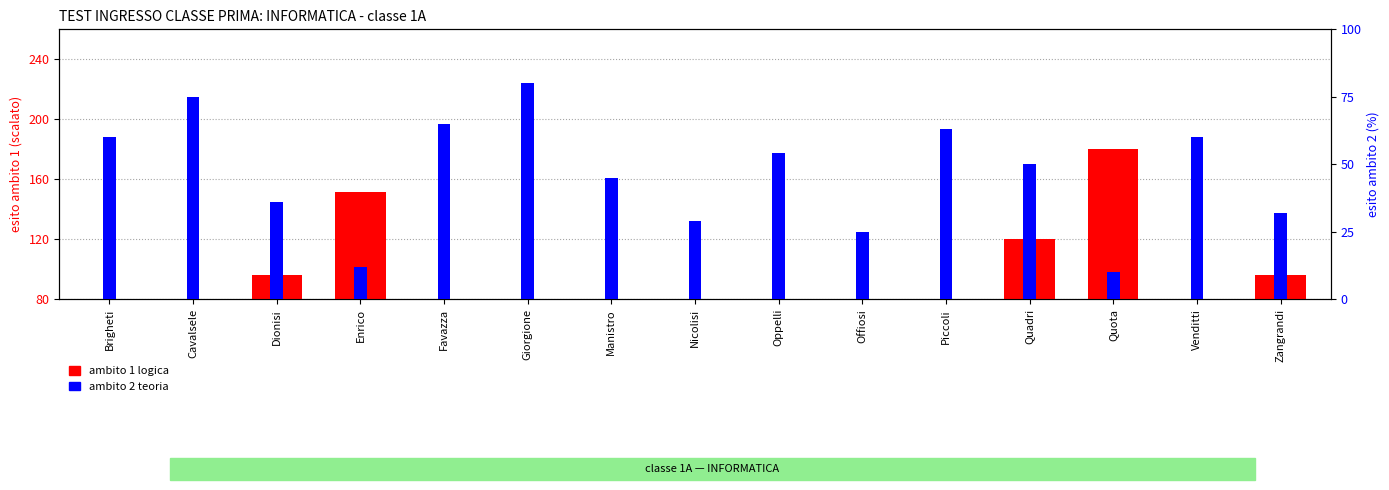

What is the value of the ambito 1 logica bar at the 15th from the left?

96.0